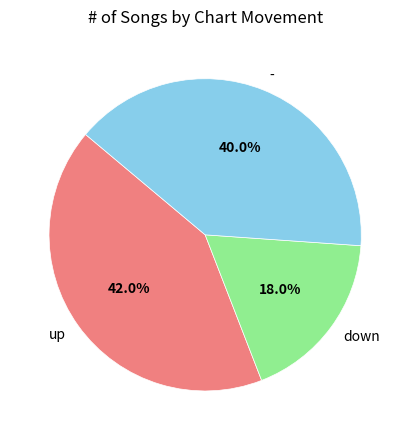

What is the ratio of the value at - to the value at down?

2.2